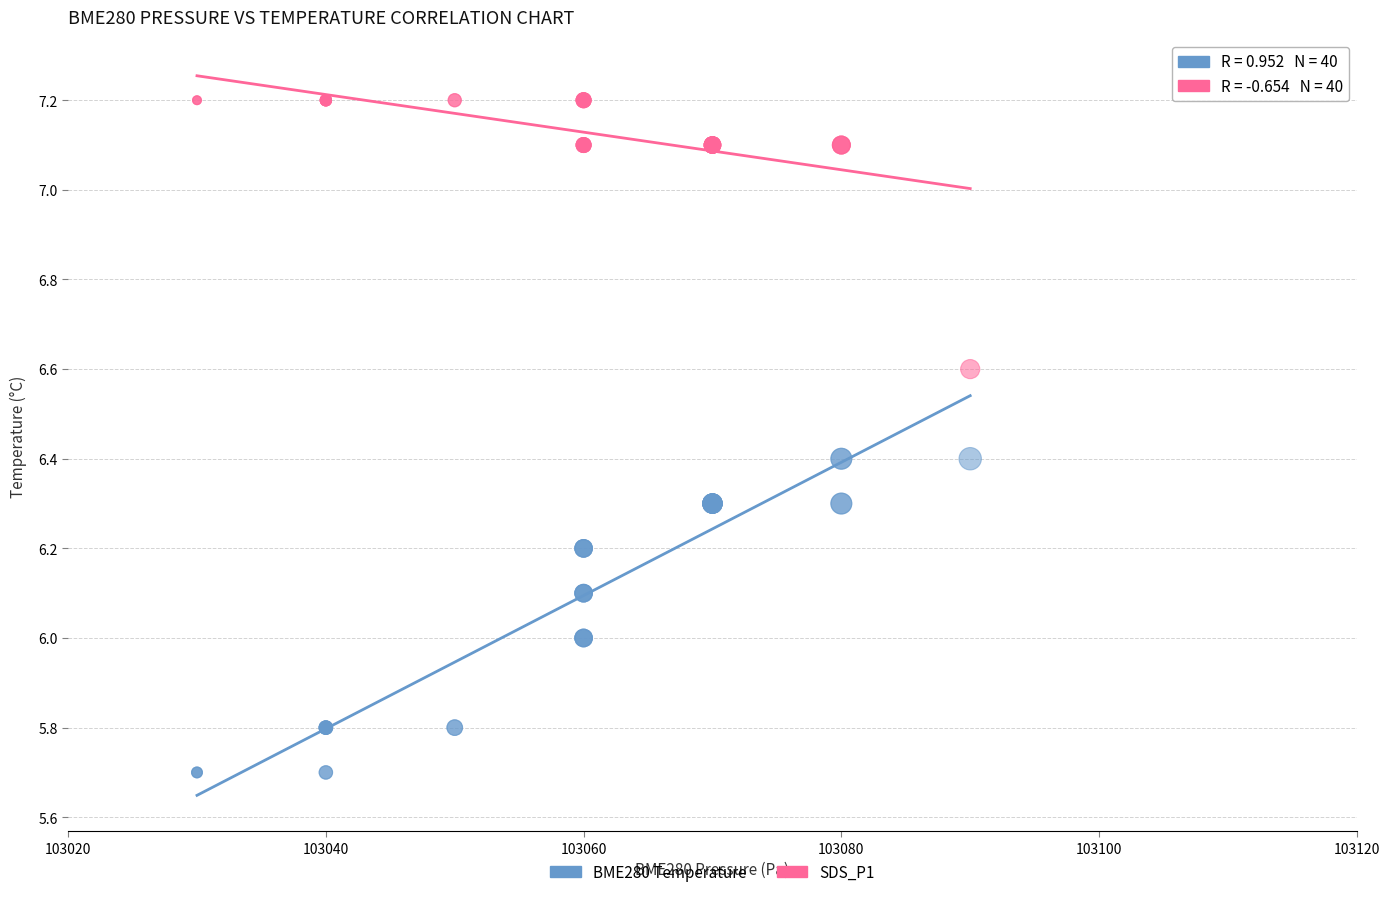

Which series contains the highest Y value?

SDS_P1